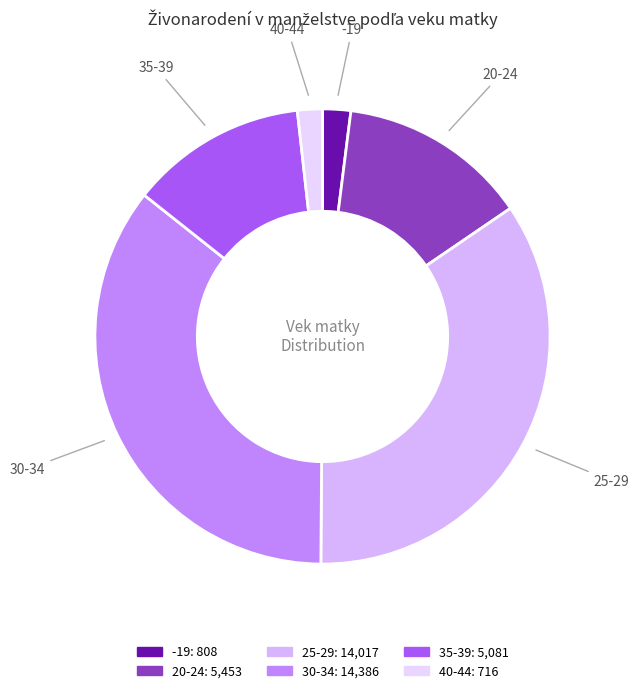

Do 25-29 and 20-24 together represent more than half of the pie?

No